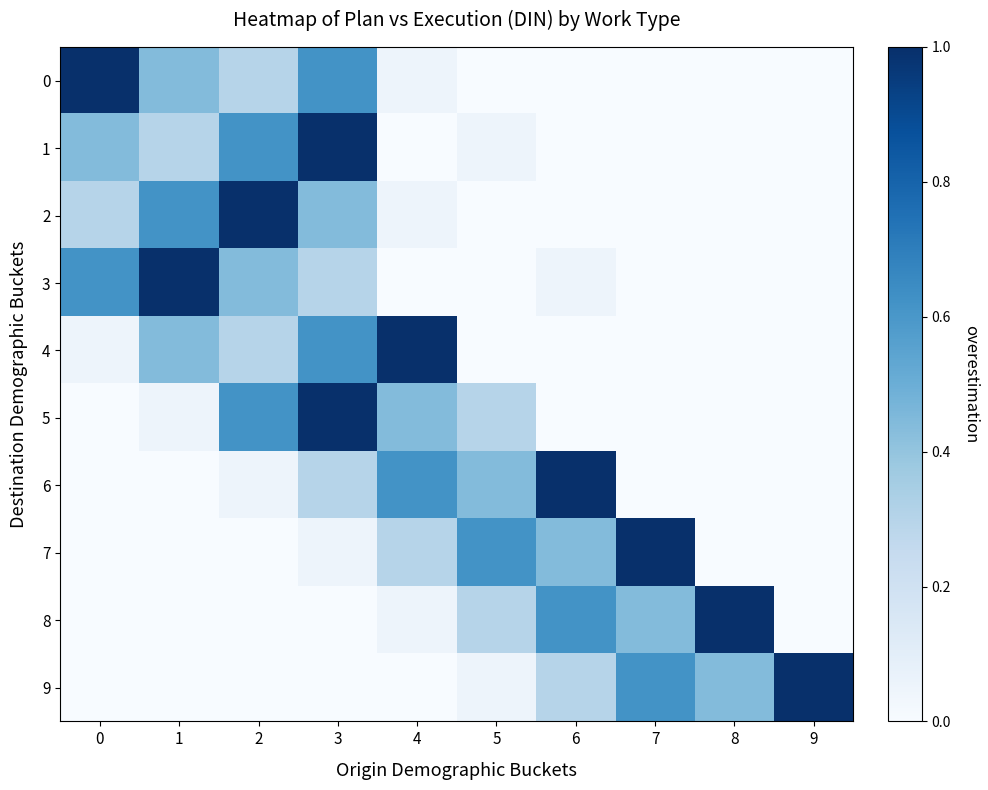

Rank the series at 9 from highest to lowest value.

9, 0, 1, 2, 3, 4, 5, 6, 7, 8